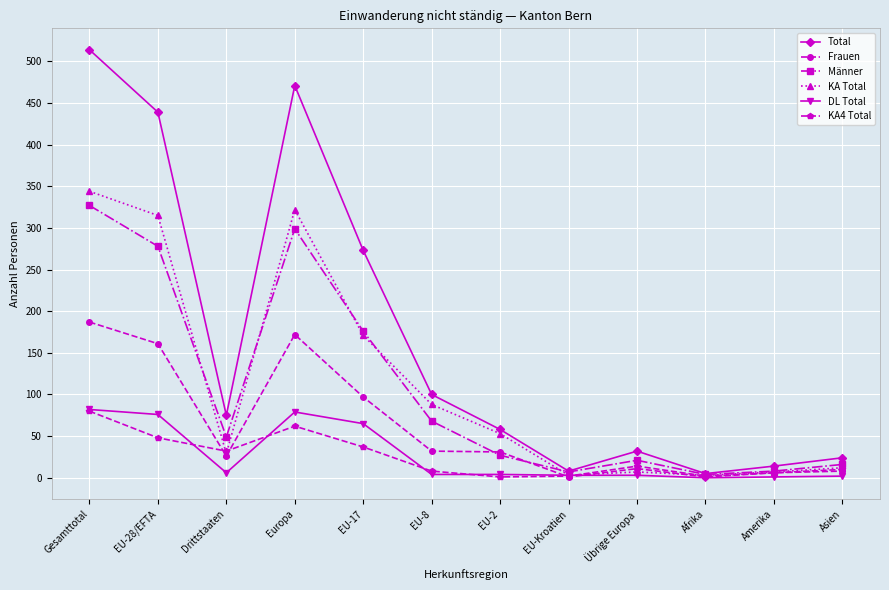

How many series are shown in this chart?

6